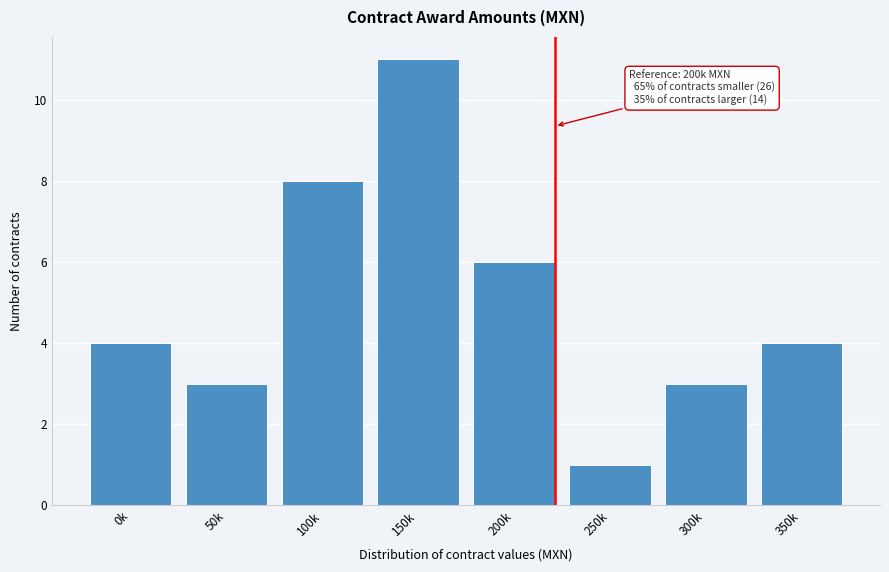

Reading right to left, list all the values displayed in this chart.

4	3	1	6	11	8	3	4